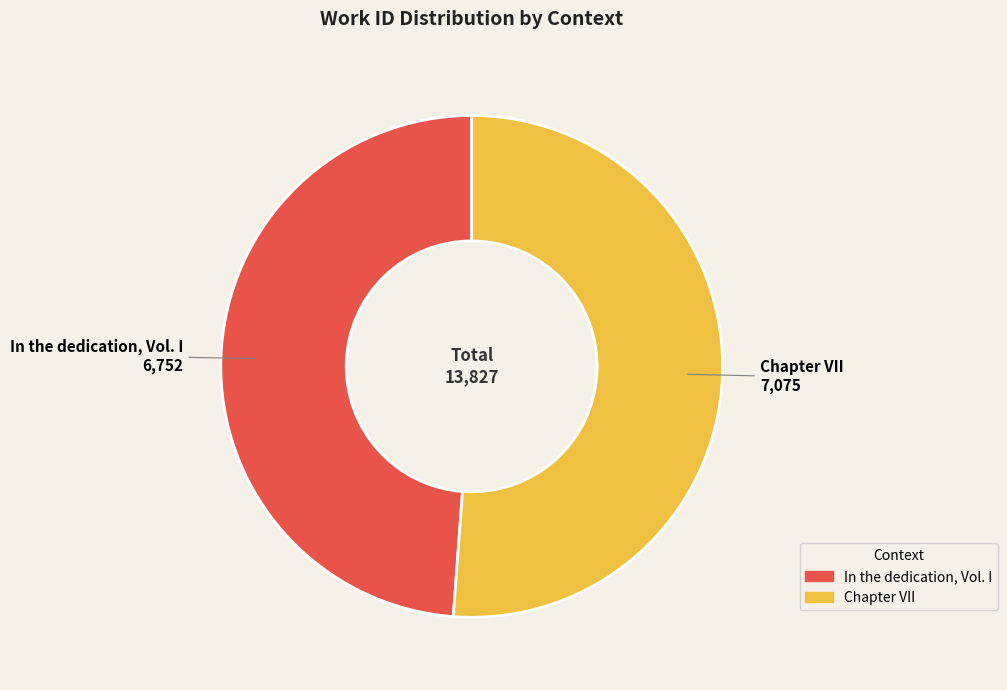

Rank the categories by value from highest to lowest.

Chapter VII, In the dedication, Vol. I